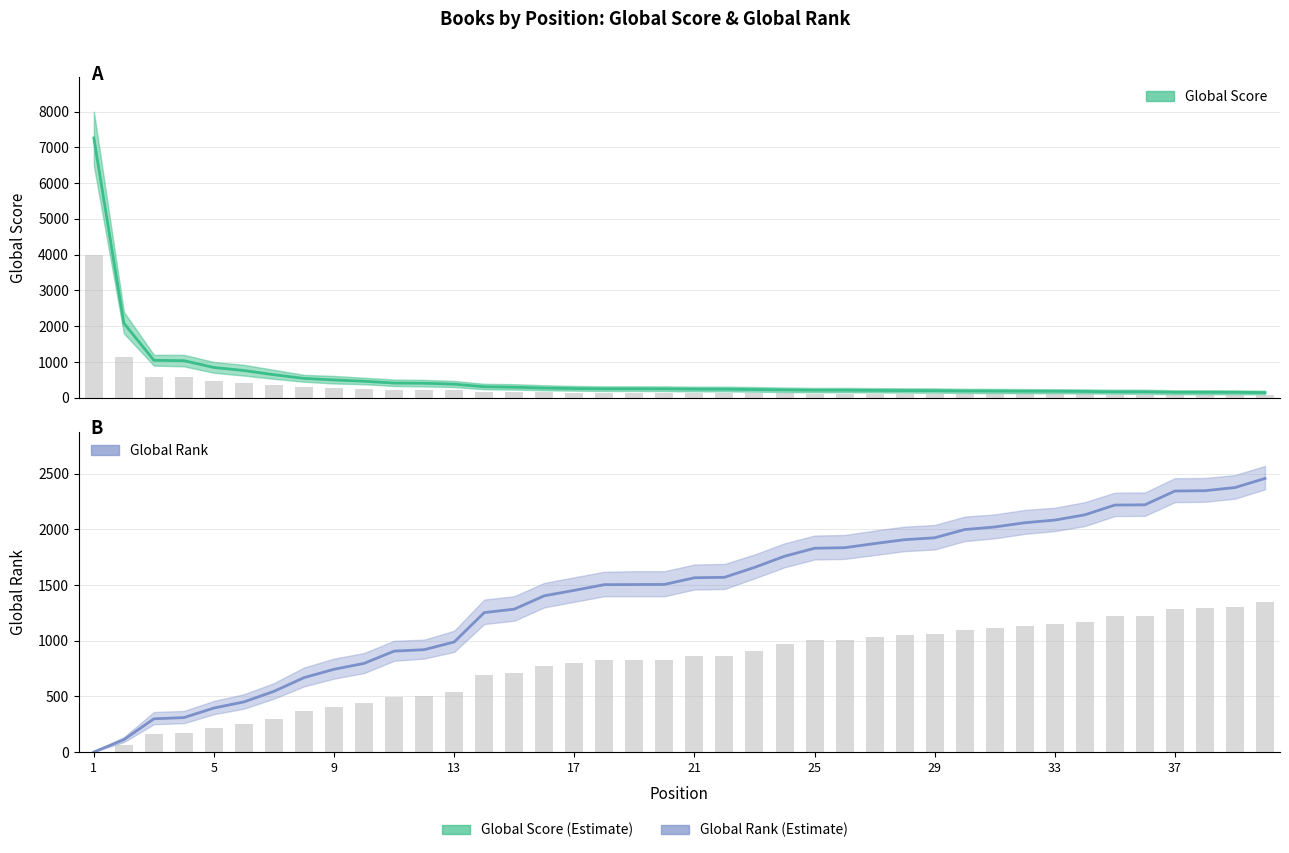

Reading left to right, list all the values displayed in this chart.

Global Score: 7264	2085	1047	1037	847	762	644	542	498	463	411	406	380	308	295	271	259	250	250	249	240	240	230	219	210	210	205	201	199	189	187	183	181	176	166	166	153	153	152	144
Global Rank: 1	112	299	310	396	451	546	669	744	797	907	920	989	1253	1284	1404	1453	1504	1505	1506	1566	1570	1659	1759	1831	1836	1873	1908	1925	1999	2022	2060	2084	2131	2219	2221	2345	2348	2376	2458